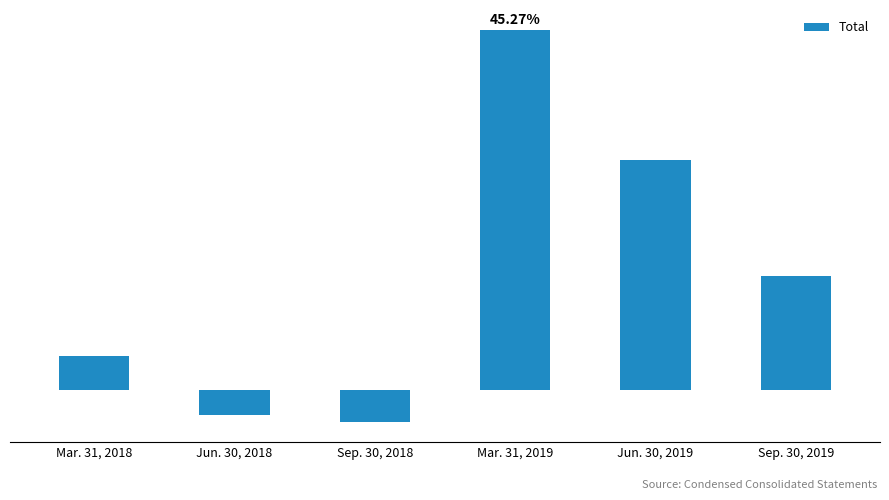

How many data points does each series have?

6